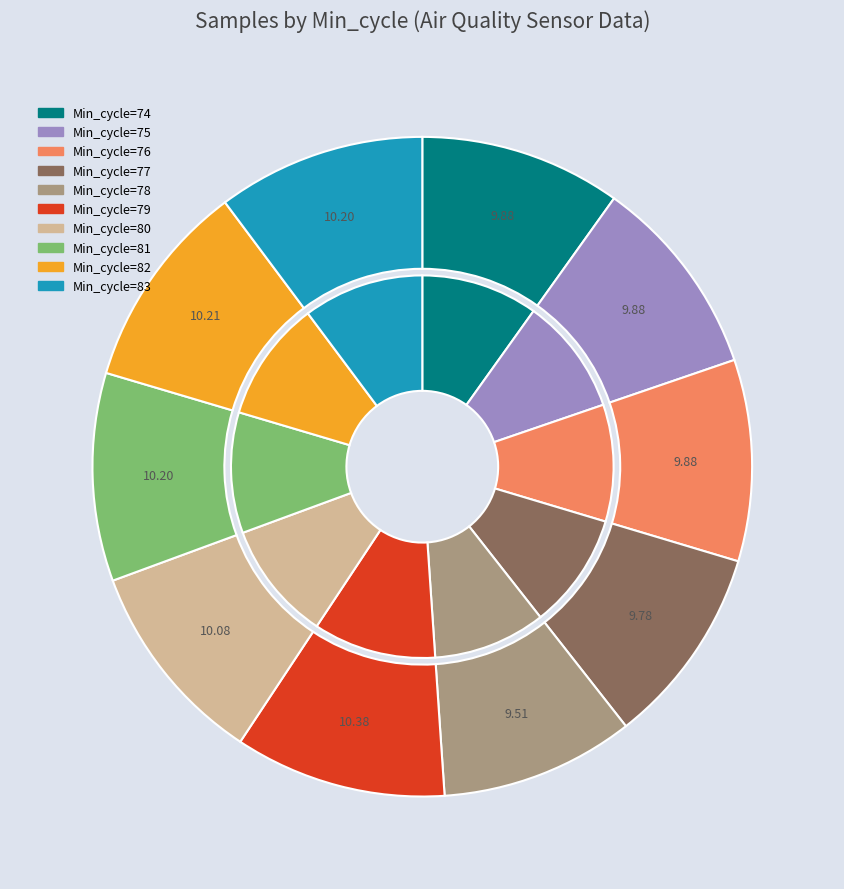

Which category has the smallest portion of the pie?

78